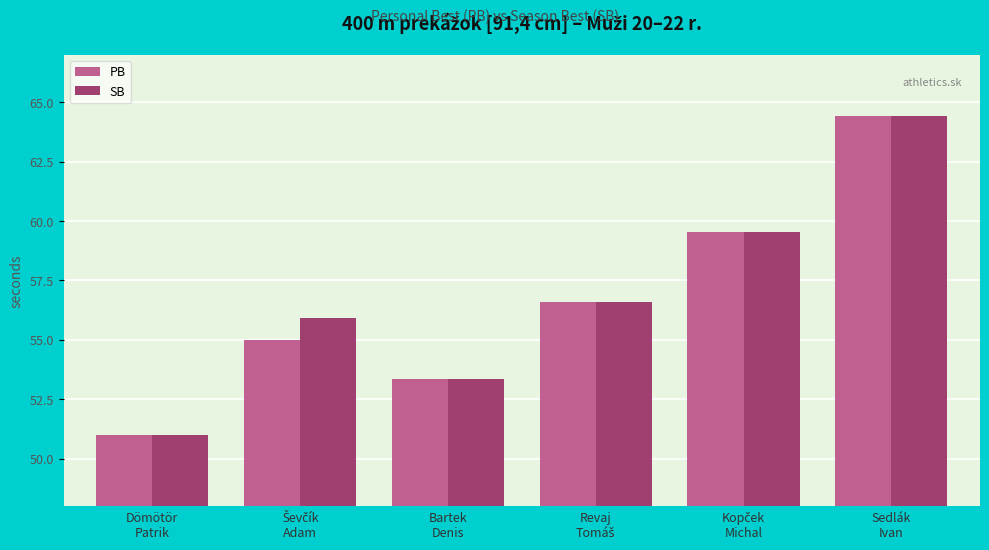

What is the difference between the maximum and minimum values in the PB series?

13.4